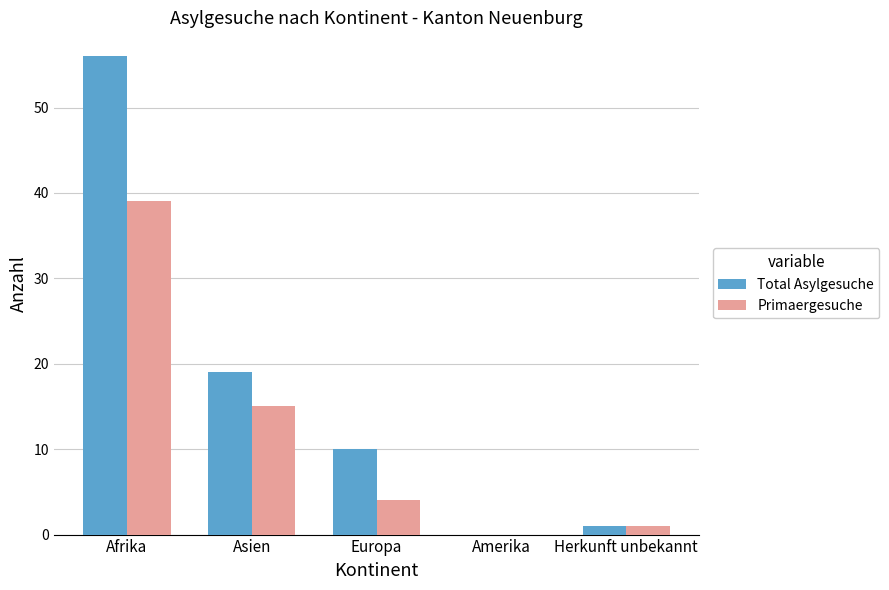

Is the value of Total Asylgesuche at Herkunft unbekannt greater than the value of Primaergesuche at Afrika?

No